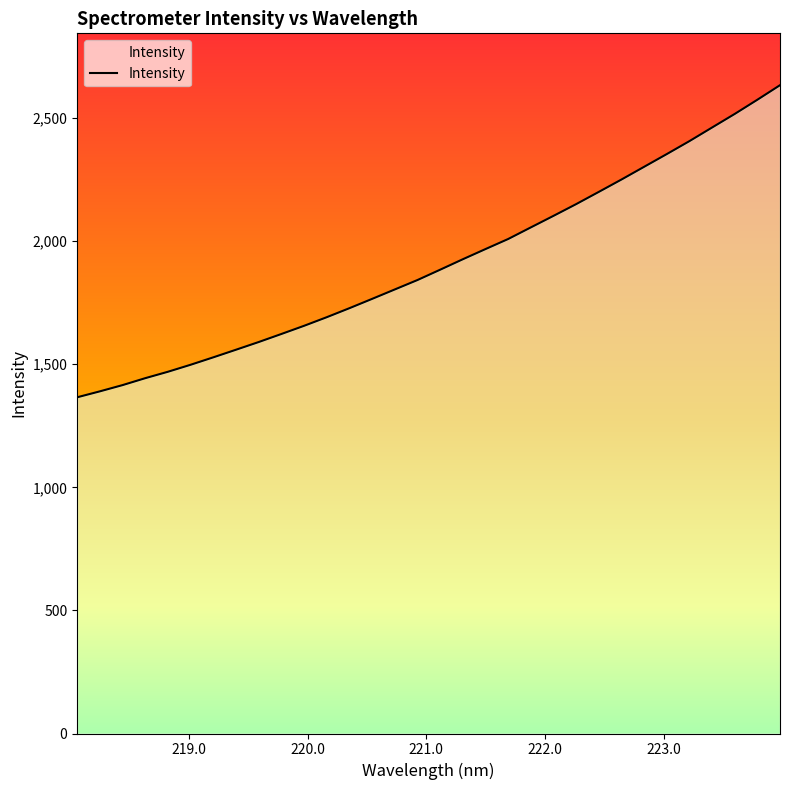

What is the average value?

1911.4